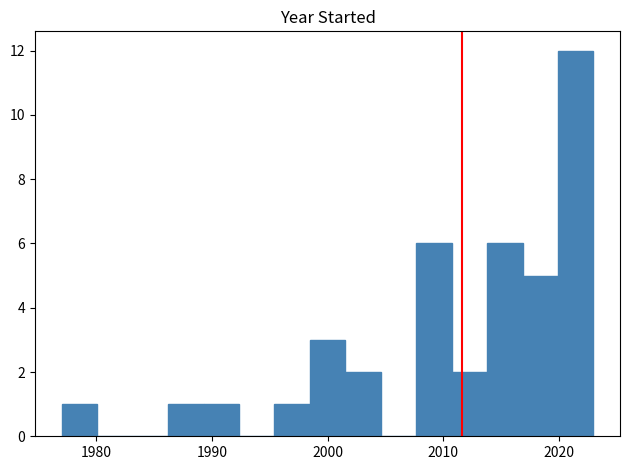

Around what value on the x-axis is the tallest bar? Give the approximate position of its centre, as read against the axis.

2021